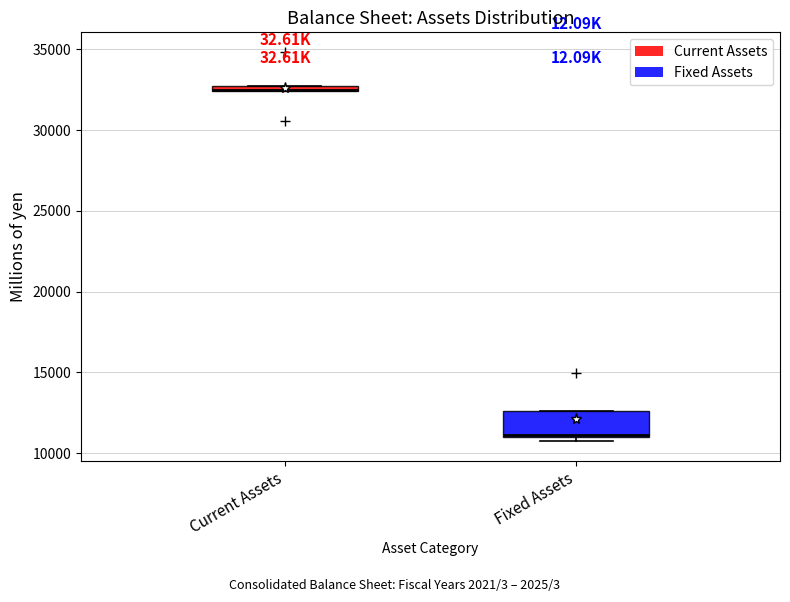

Where is the upper edge of the box for Fixed Assets on the y-axis? The values are not printed on the chart, so give them approximately, as read against the axis.

12500